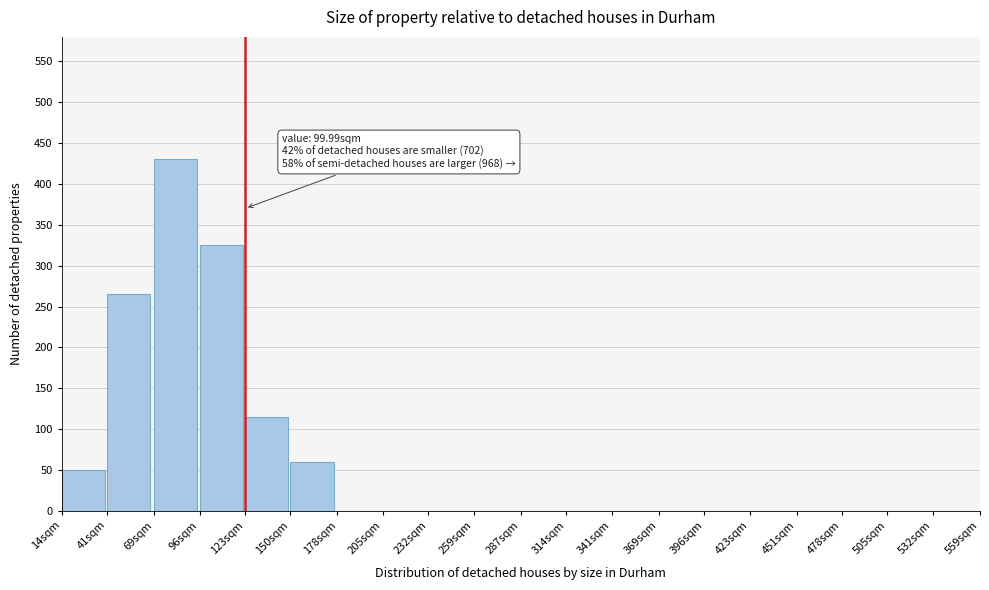

Reading left to right, what are all the values shown in this chart?

14sqm=50	41sqm=265	69sqm=430	96sqm=325	123sqm=115	150sqm=60	178sqm=0	205sqm=0	232sqm=0	259sqm=0	287sqm=0	314sqm=0	341sqm=0	369sqm=0	396sqm=0	423sqm=0	451sqm=0	478sqm=0	505sqm=0	532sqm=0